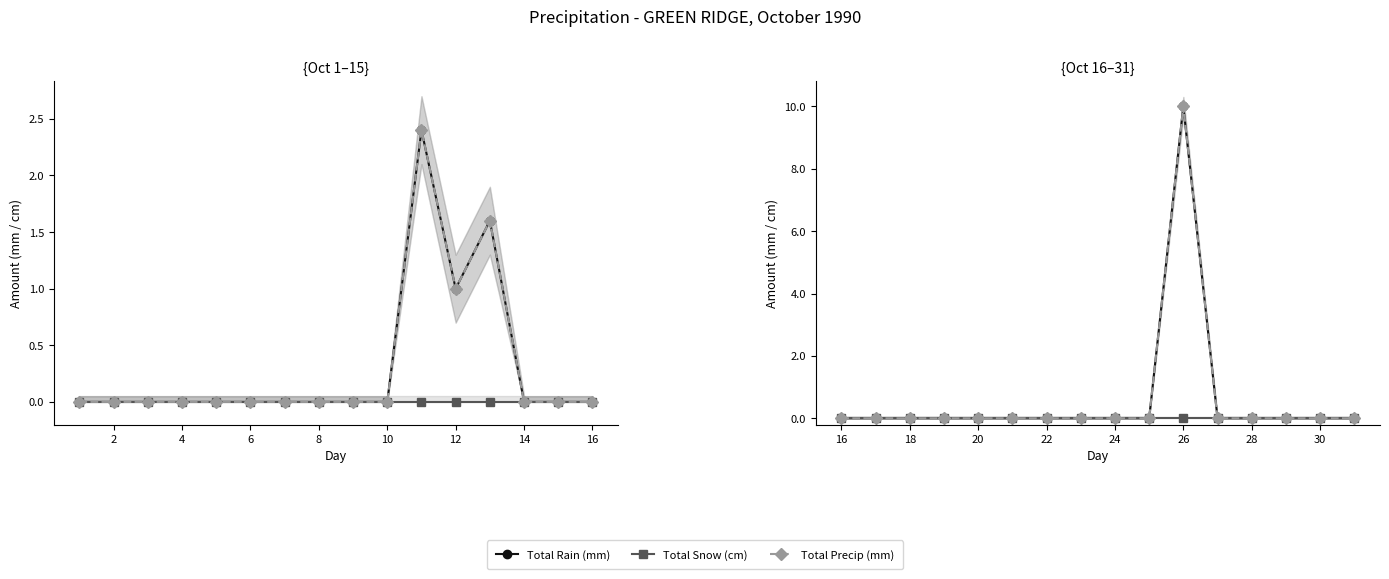

Rank the series by their maximum value, from lowest to highest.

Total Snow (cm), Total Rain (mm), Total Precip (mm)